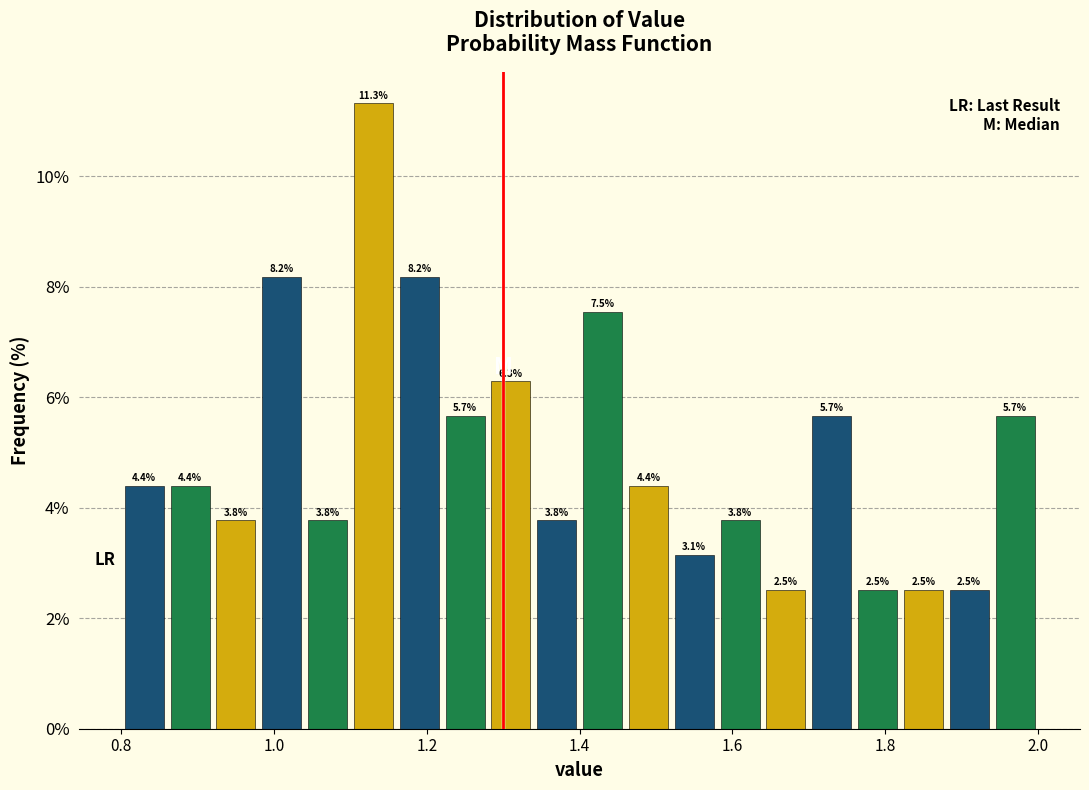

Read against the x-axis, roughly where is the centre of the tallest bar?

1.14